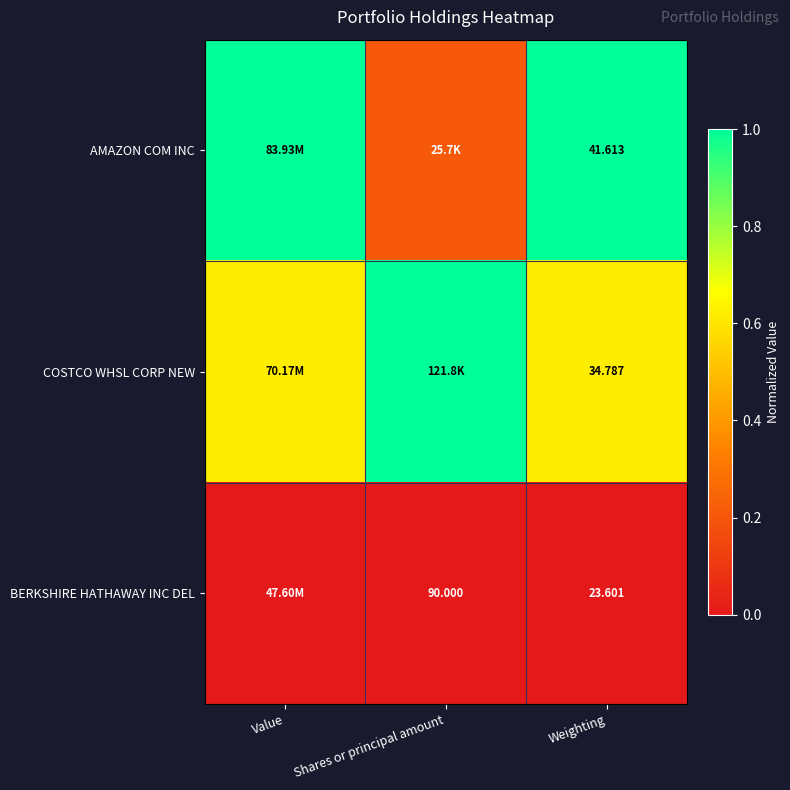

At Weighting, list the series in order from largest to smallest.

AMAZON COM INC, COSTCO WHSL CORP NEW, BERKSHIRE HATHAWAY INC DEL